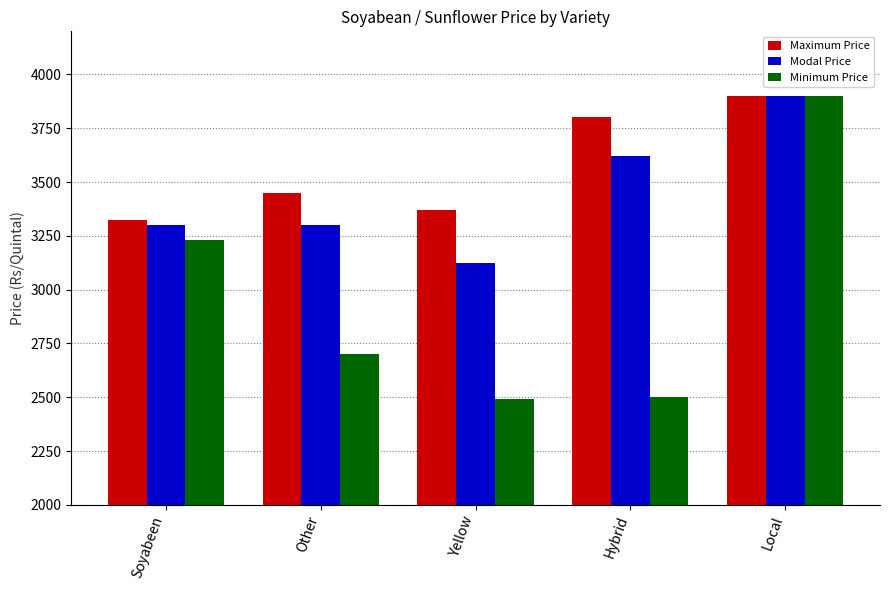

At which label does Modal Price reach its peak?

Local